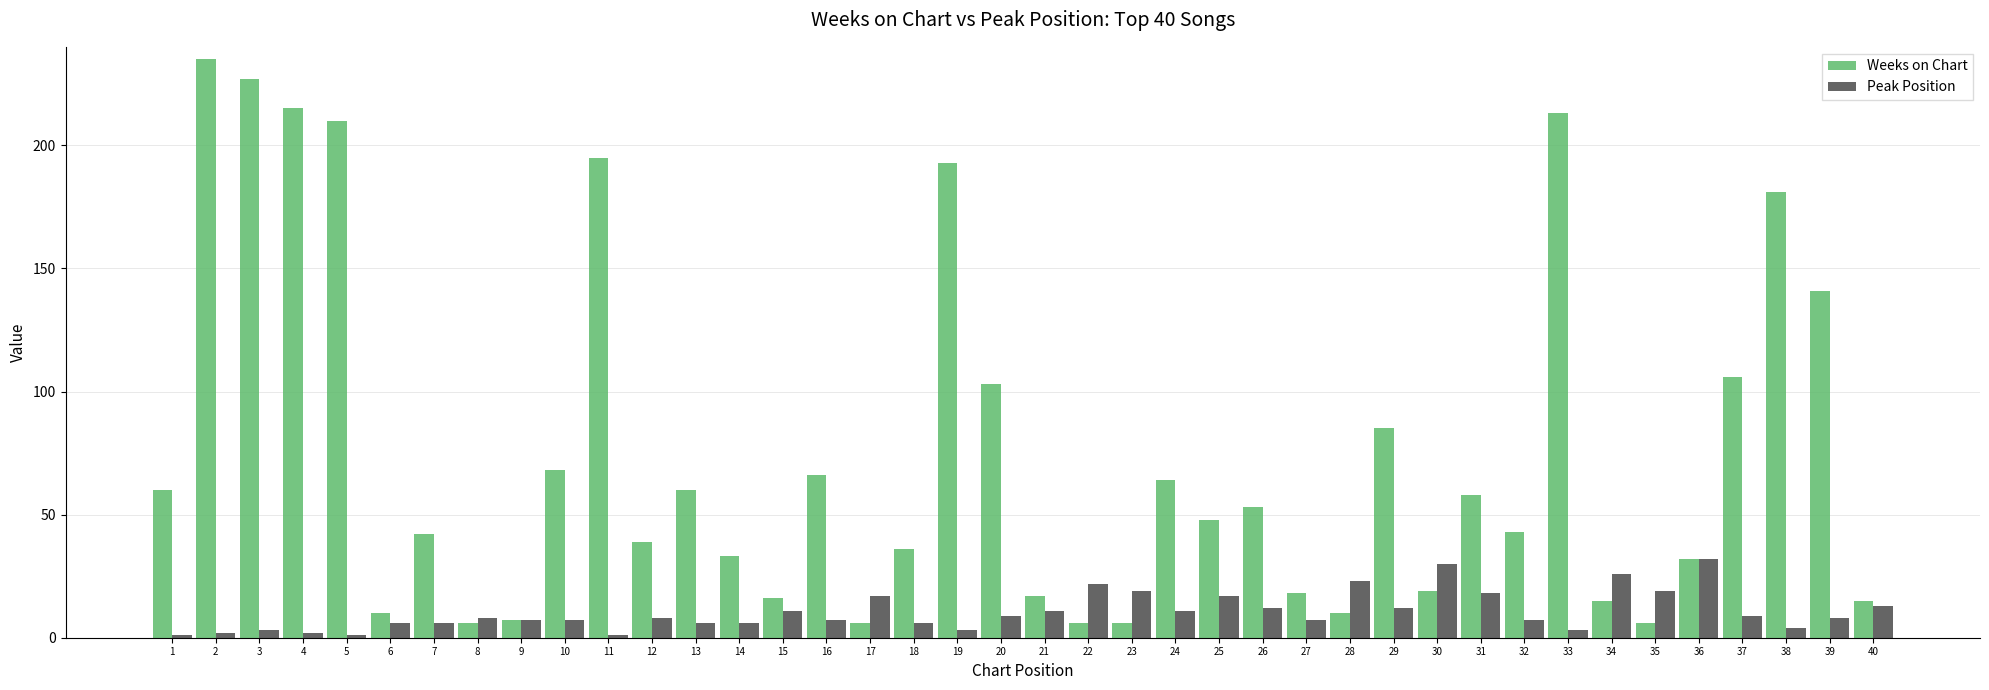

Are the bars grouped side by side (vs. stacked)?

Yes